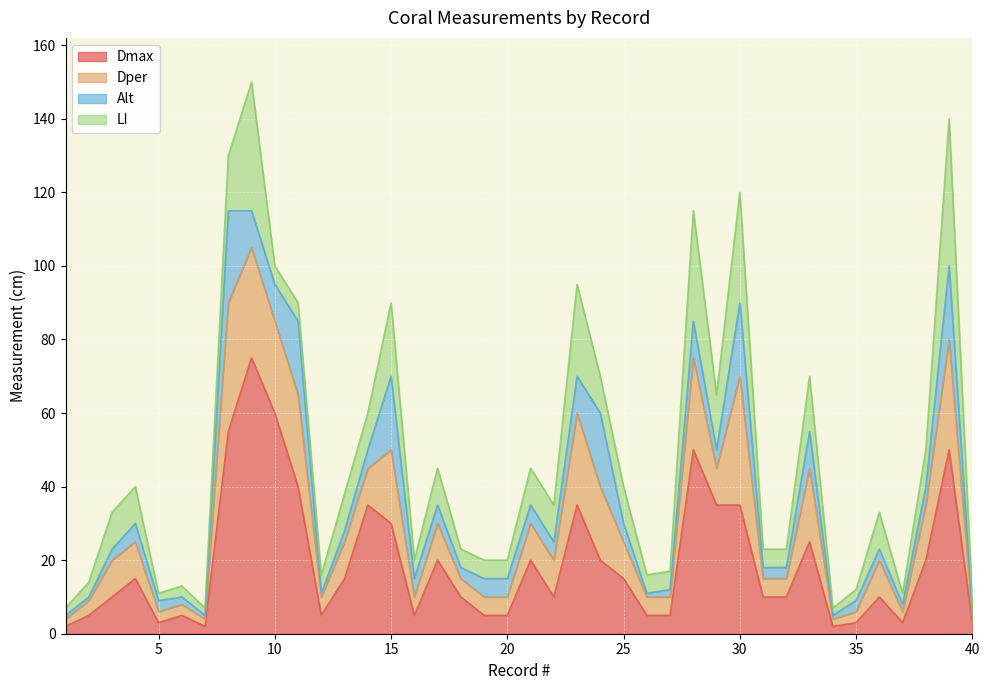

In Dmax, how many points are lower than both neighbors (excluding endpoints)?

7